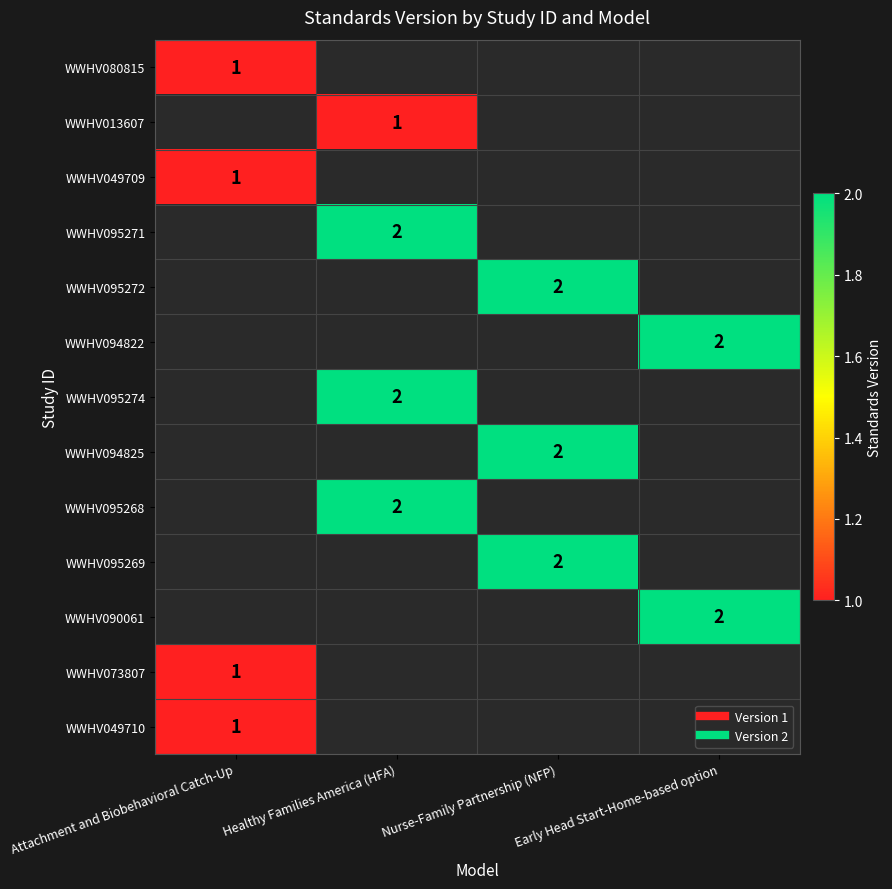

List the series in order of their overall mean, lowest first.

WWHV080815, WWHV013607, WWHV049709, WWHV095271, WWHV095272, WWHV094822, WWHV095274, WWHV094825, WWHV095268, WWHV095269, WWHV090061, WWHV073807, WWHV049710